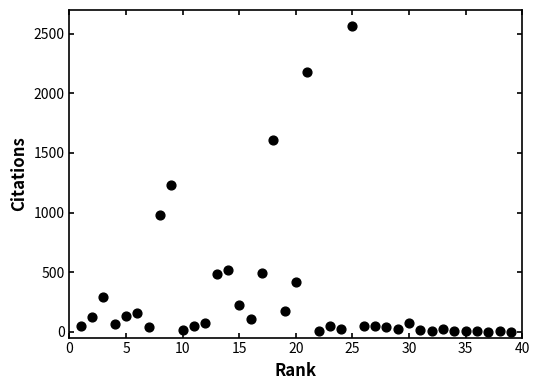

What Y value in the scatter plot is closest to 1282?

1231